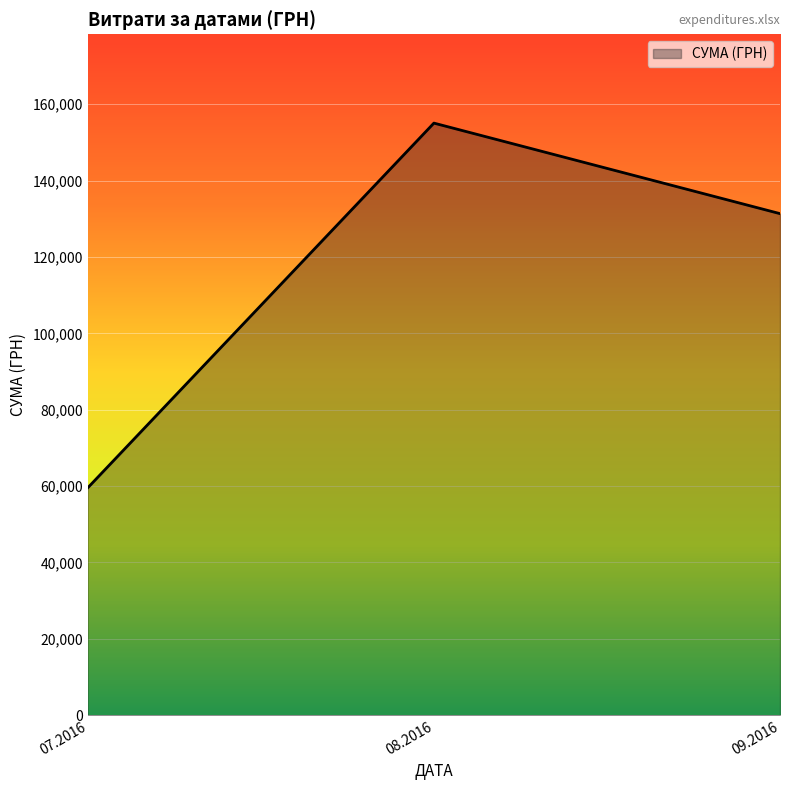

What is the change in value from 07.2016 to 08.2016?

+95470.9